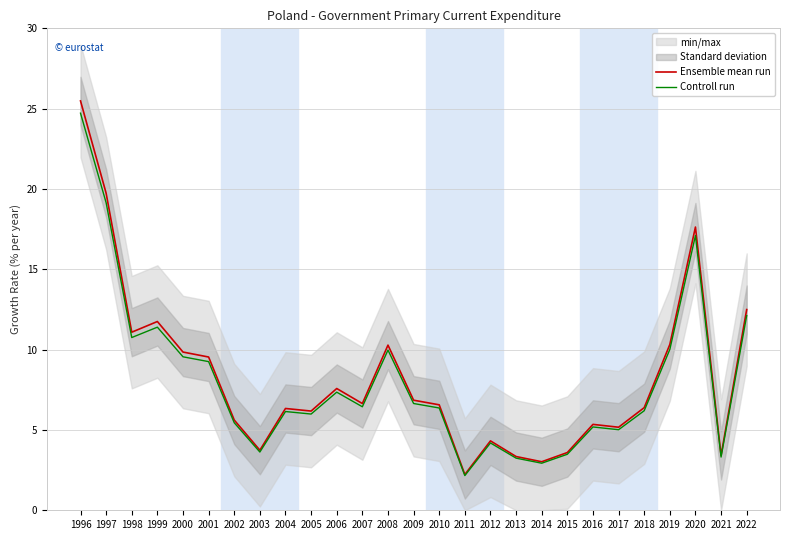

At which label does Controll run first exceed 6?

1996